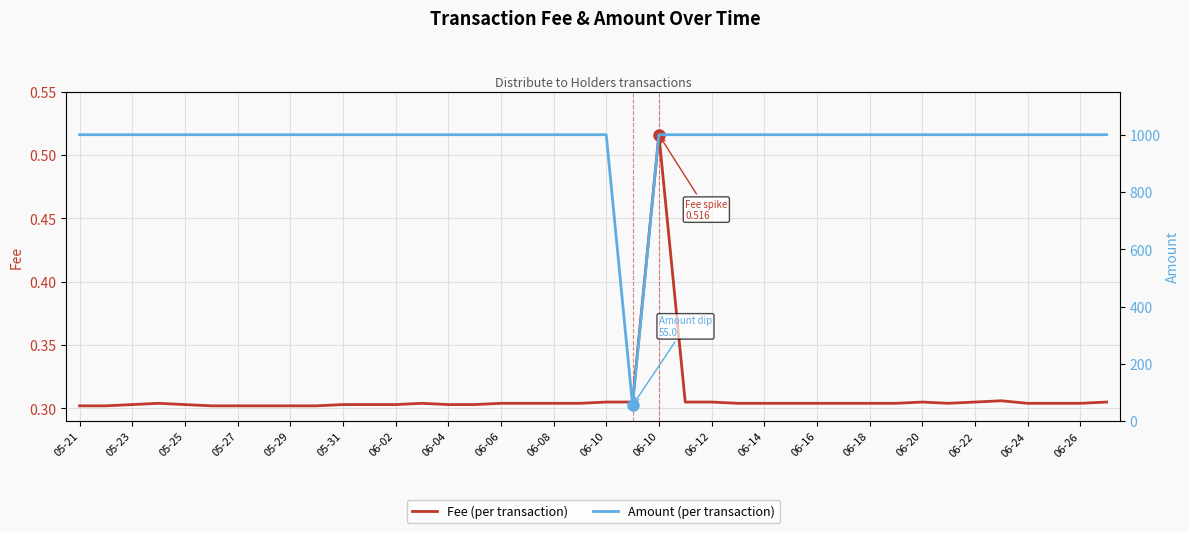

What is the total value across all series at 06-02?

1000.3